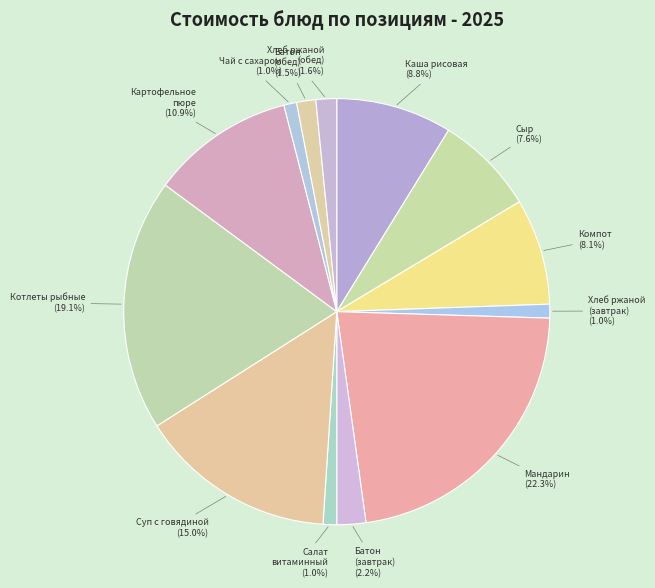

How many segments does this pie chart have?

13